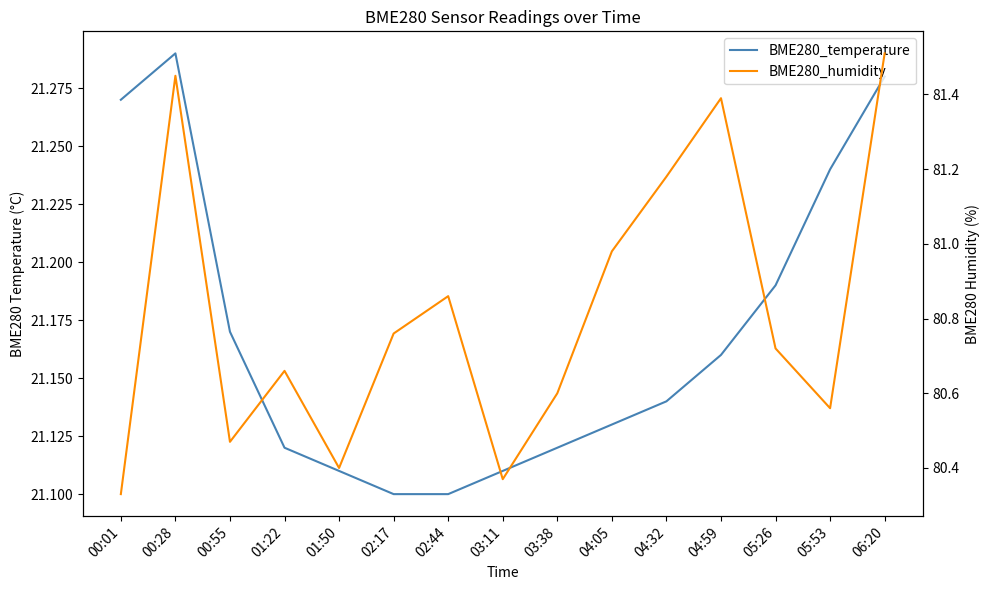

List the series in order of their overall mean, highest first.

BME280_humidity, BME280_temperature